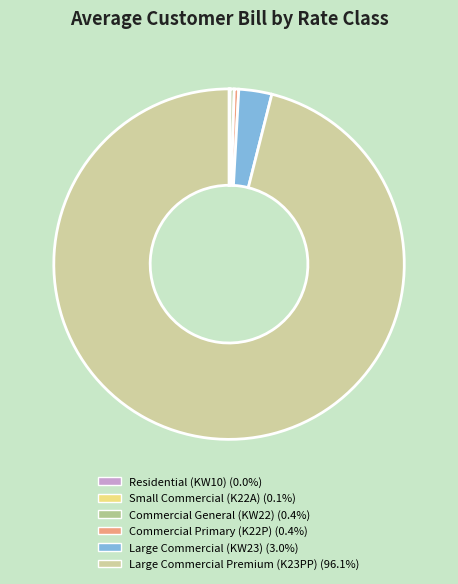

Combined, what portion of the pie is Commercial Primary (K22P) and Large Commercial Premium (K23PP)?

96.5%